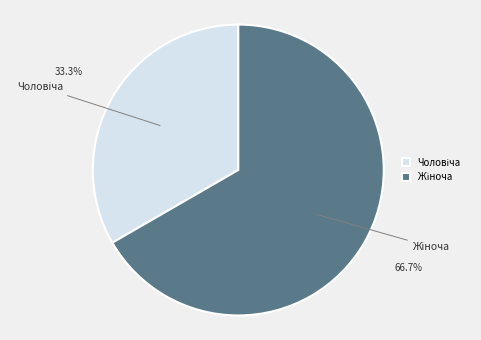

Does any single category account for the majority?

Yes